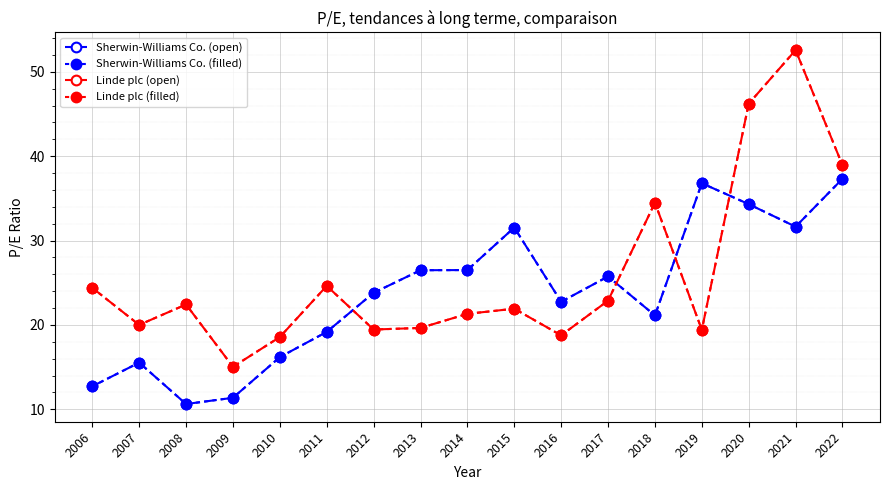

At which label does Sherwin-Williams Co. (filled) reach its minimum?

2008